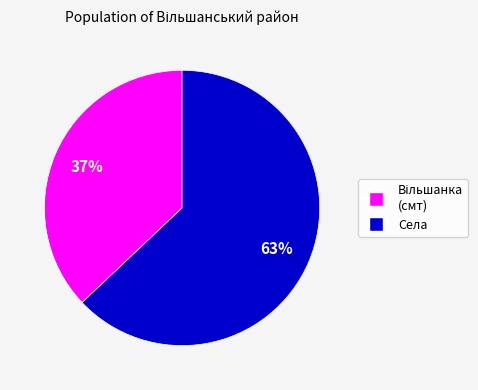

To the nearest percent, what is the difference between the largest and smallest slice percentages?

26%